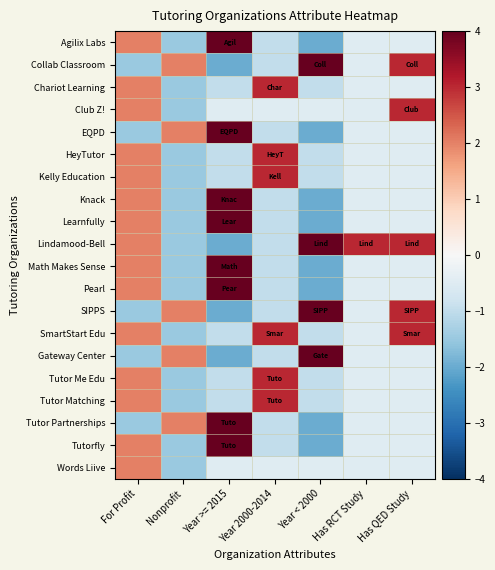

Which series has the largest total across all categories?

Lindamood-Bell